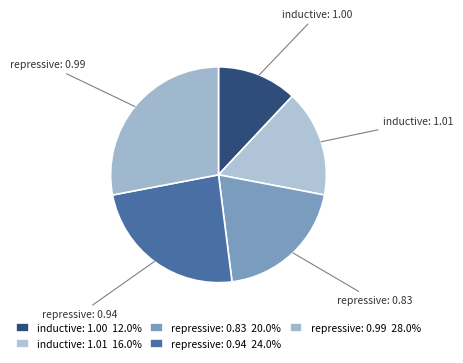

Do repressive: 0.99 and repressive: 0.94 together represent more than half of the pie?

Yes